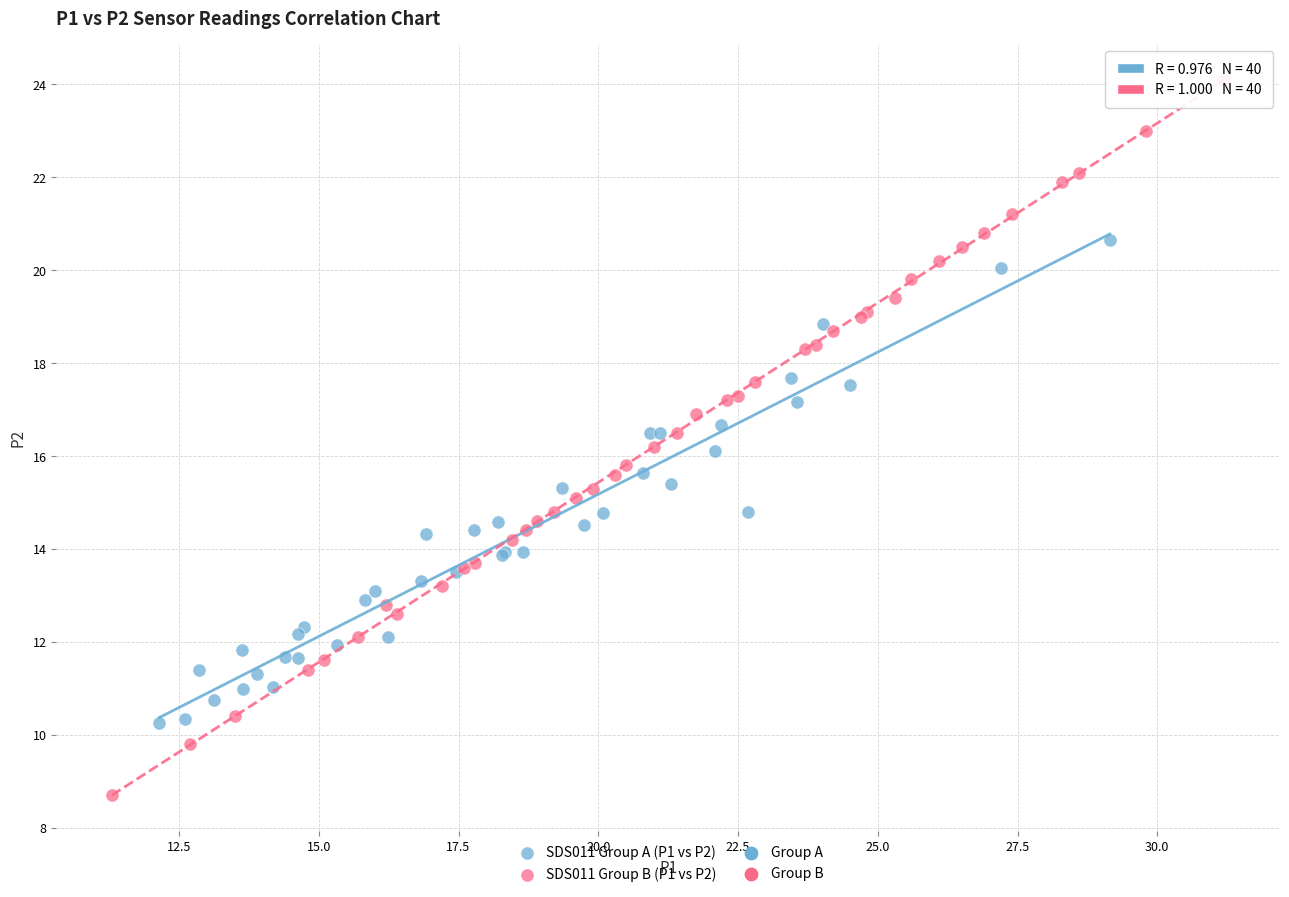

Which series has the largest Y range (max minus min)?

SDS011 Group B (P1 vs P2)